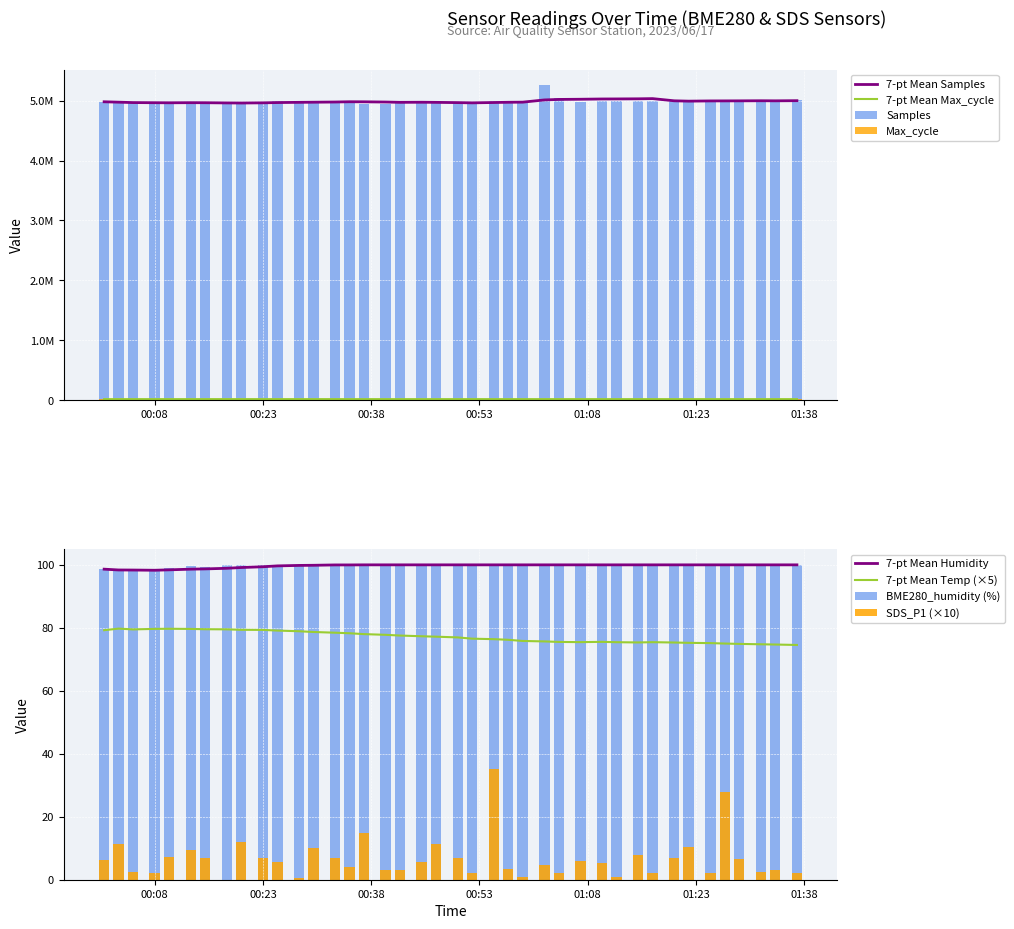

How many bars are there in each group?

4